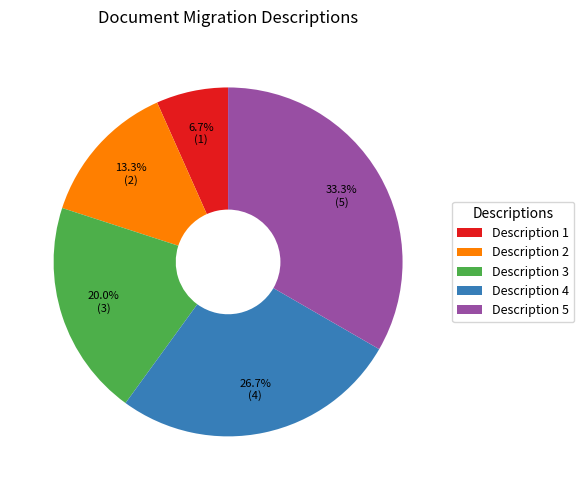

To the nearest percent, what is the difference between the Description 3 and Description 5 slice percentages?

13%